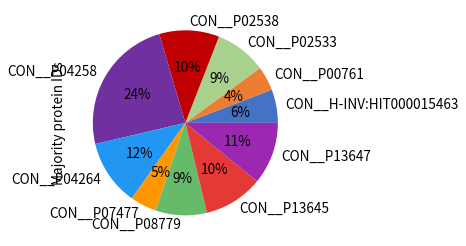

Which category has the biggest portion of the pie?

CON__P04258